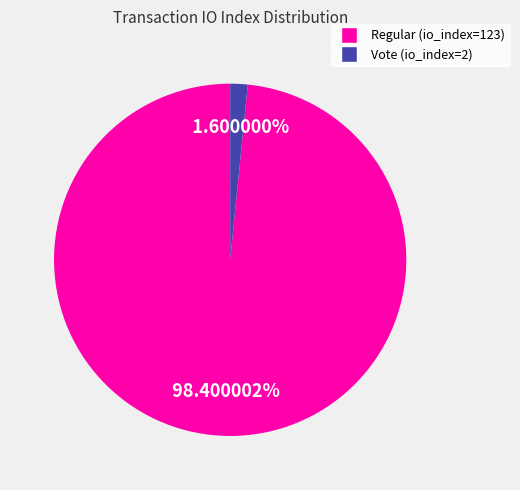

To the nearest percent, what is the difference between the Vote (io_index=2) and Regular (io_index=123) slice percentages?

97%